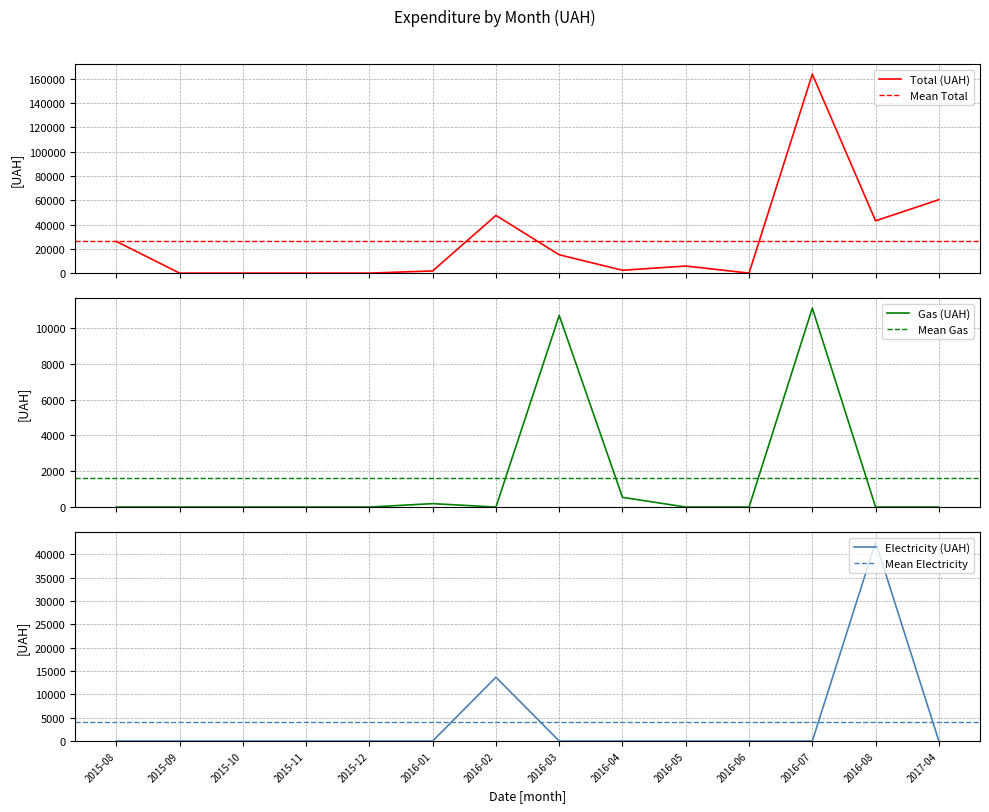

What is the highest value of the Total (UAH) series?

163856.0